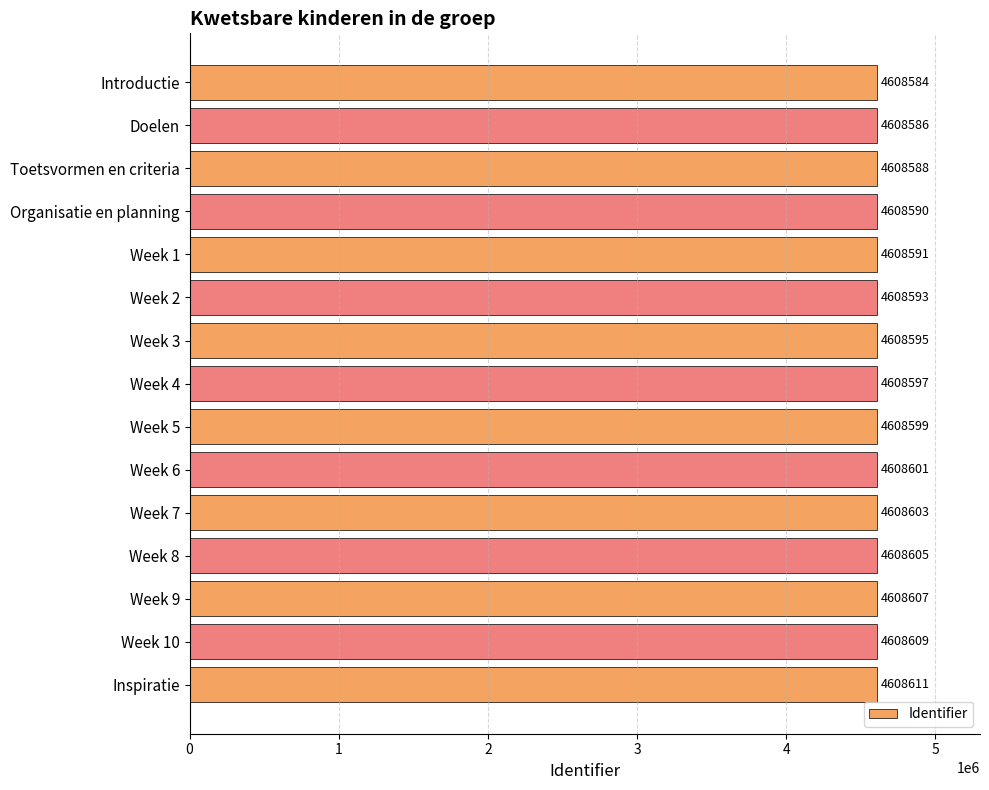

The value at Week 6 is 4608601. True or false?

True